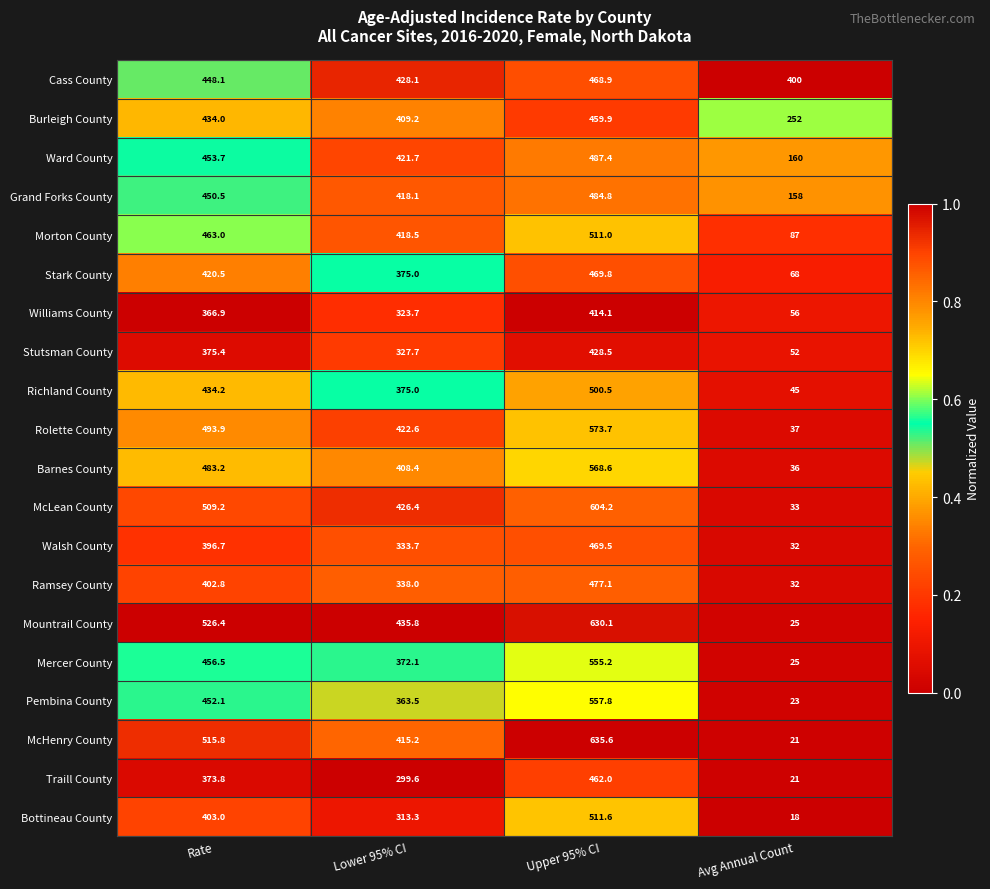

Rank the series by their maximum value, from lowest to highest.

Williams County, Stutsman County, Burleigh County, Traill County, Cass County, Walsh County, Stark County, Ramsey County, Grand Forks County, Ward County, Richland County, Morton County, Bottineau County, Mercer County, Pembina County, Barnes County, Rolette County, McLean County, Mountrail County, McHenry County